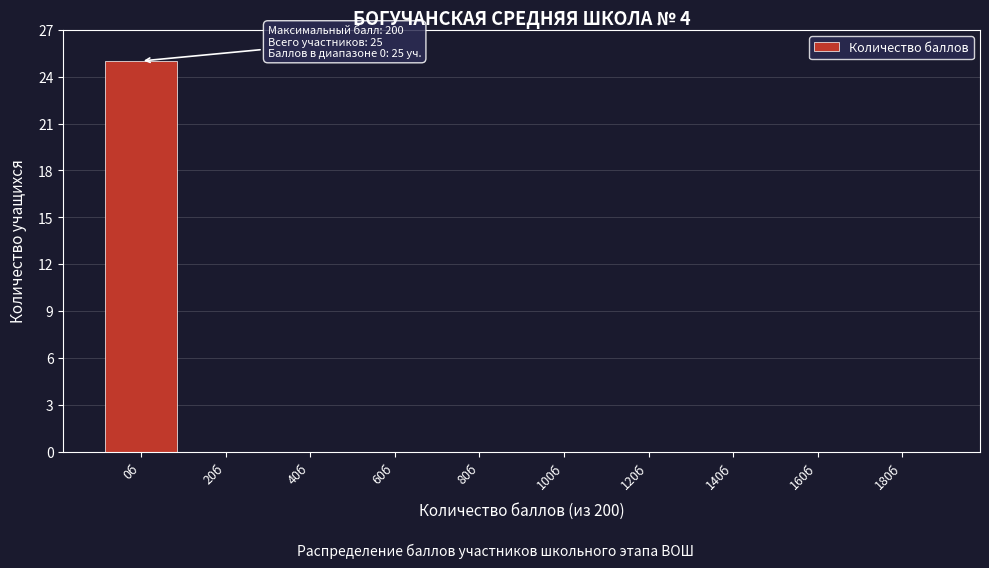

Reading left to right, extract all data points from this chart.

0б=25	20б=0	40б=0	60б=0	80б=0	100б=0	120б=0	140б=0	160б=0	180б=0